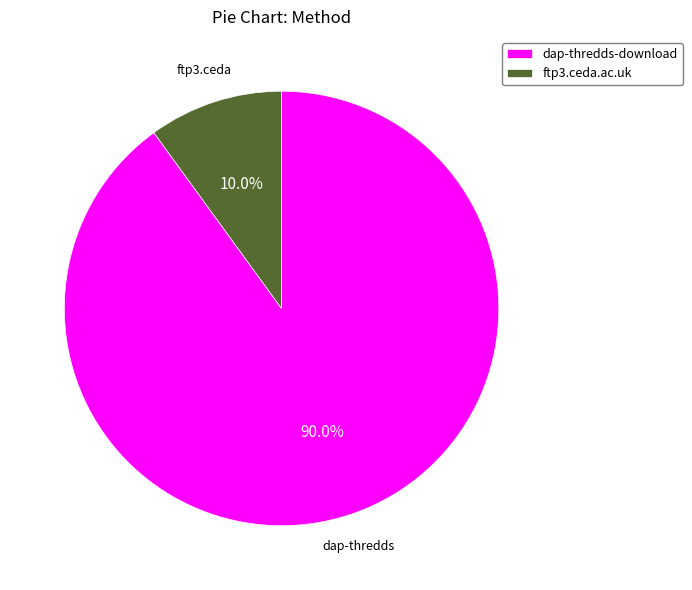

What percentage is the ftp3.ceda.ac.uk slice, to the nearest percent?

10%